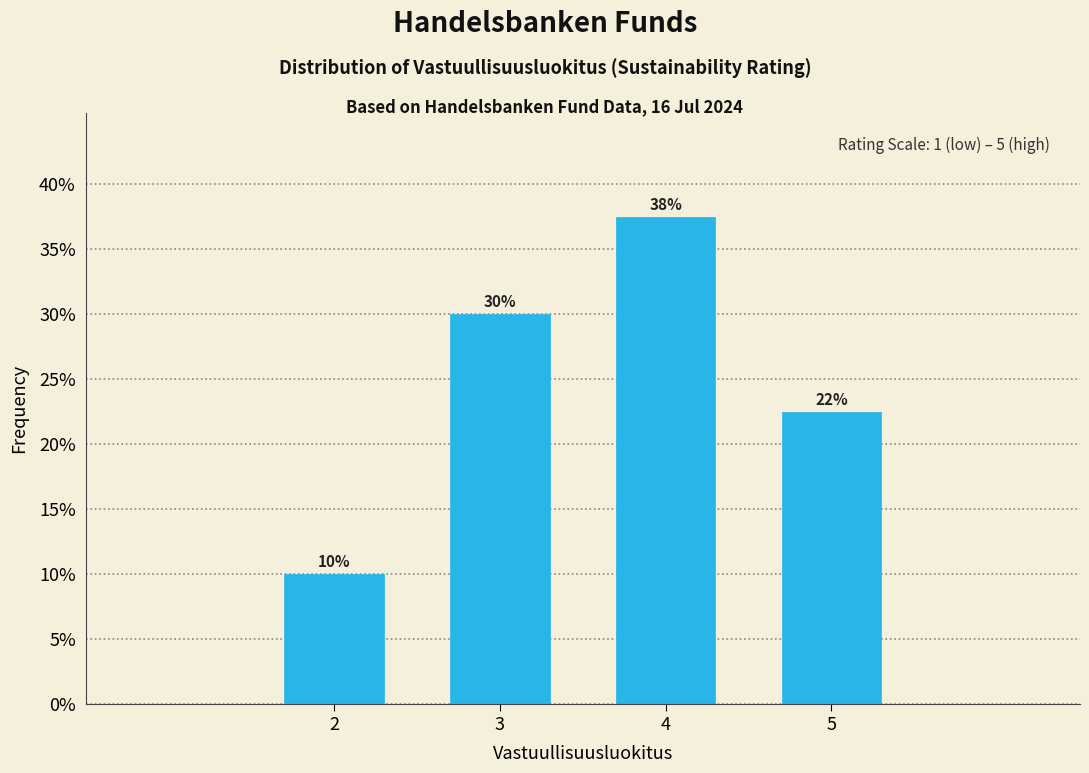

What is the value of the 4th bar from the left?

22.5